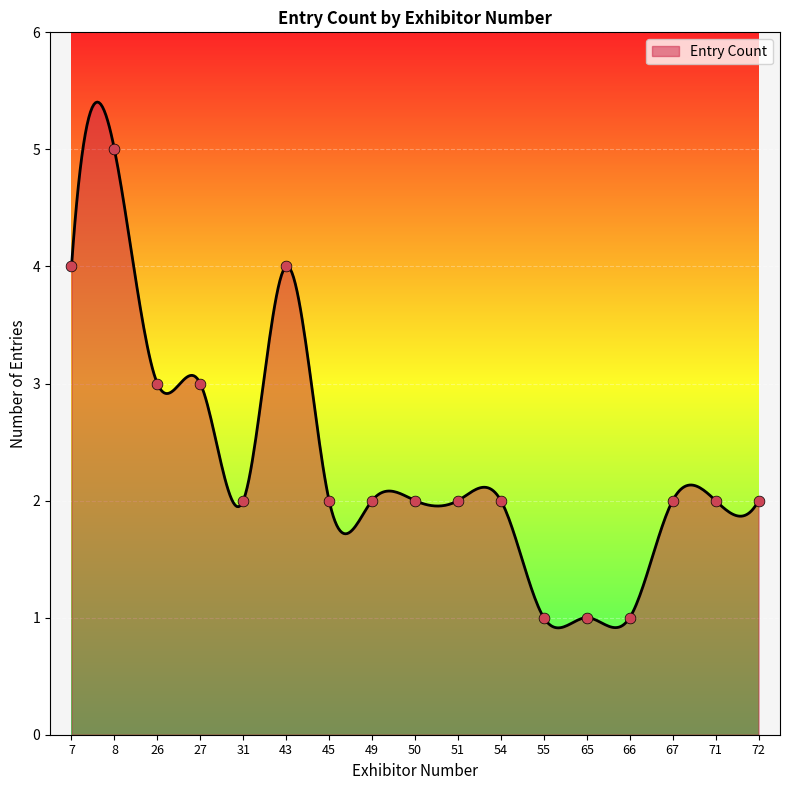

Is it true that Entry Count equals 6.5 at 7?

False